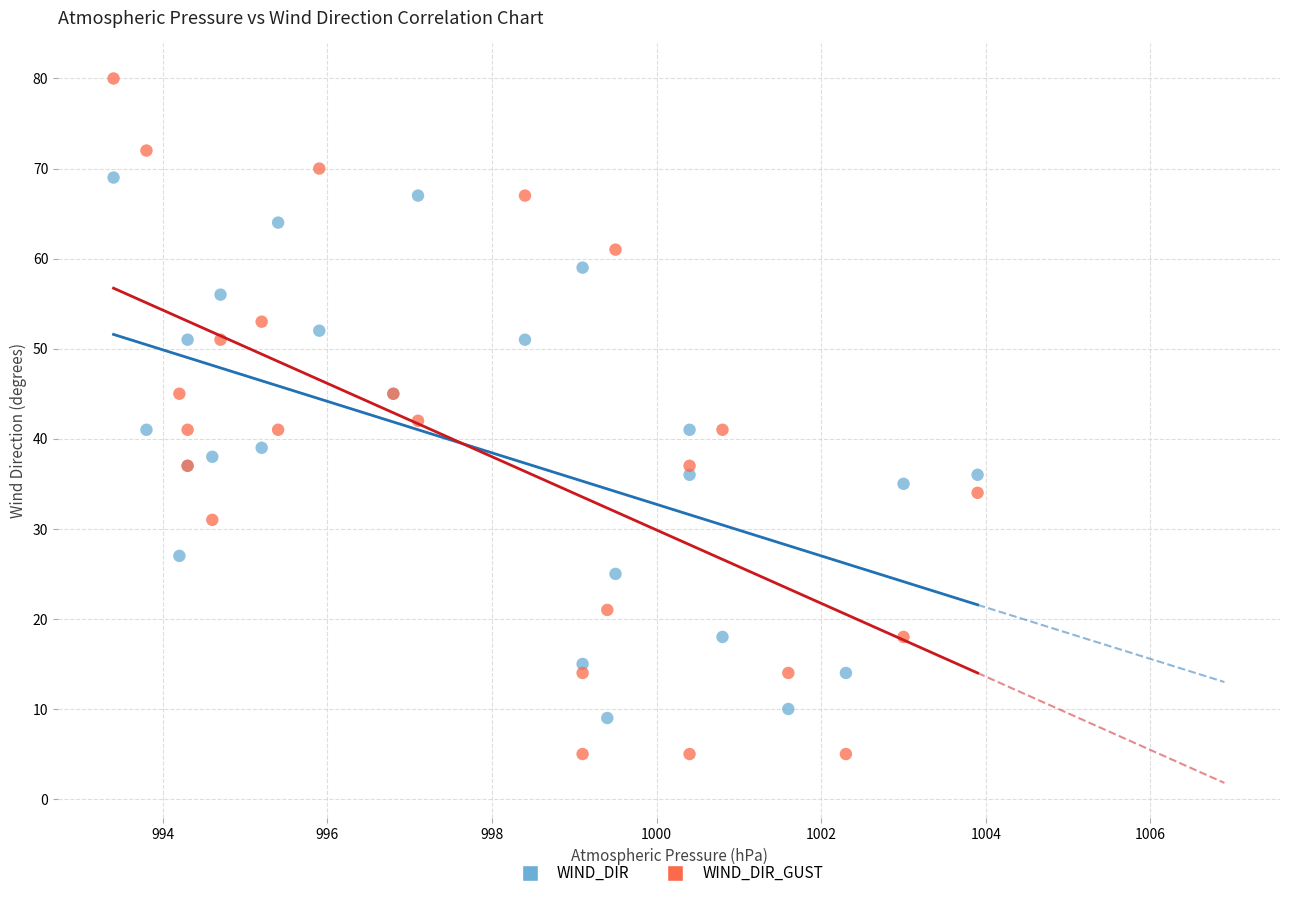

Which series contains the highest Y value?

WIND_DIR_GUST